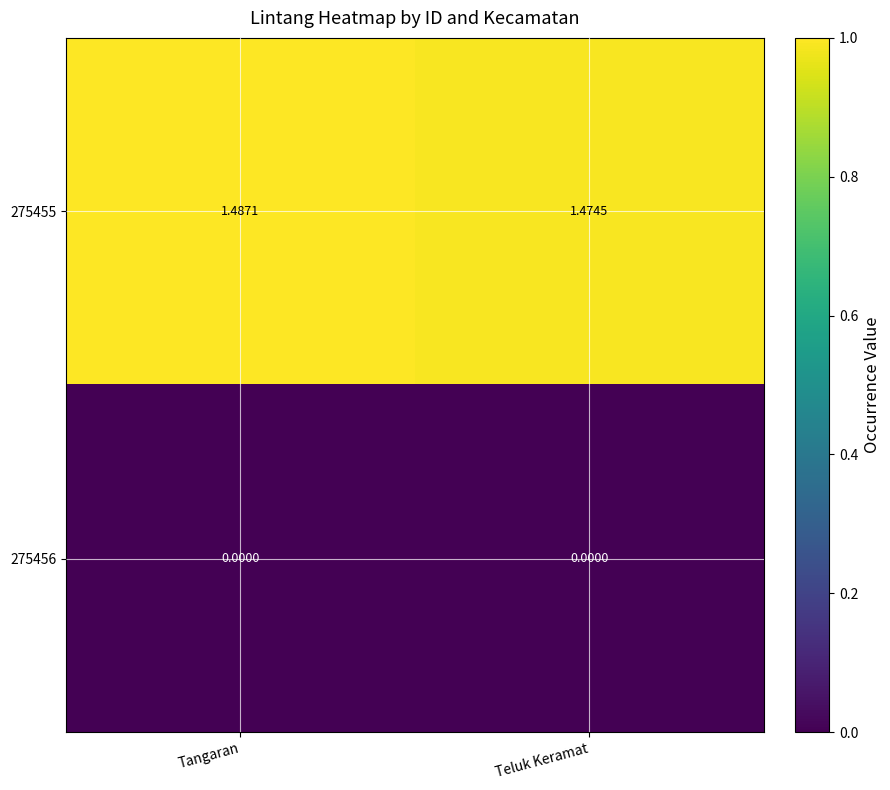

At which category is the sum across all series the highest?

Tangaran